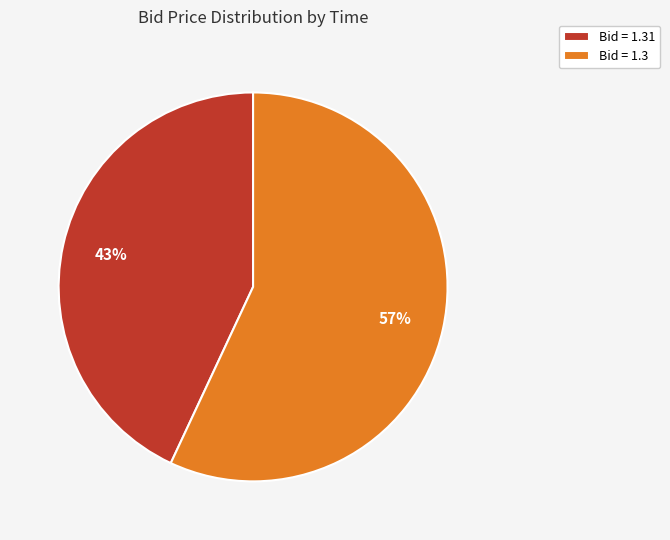

Which slice is the largest?

Bid = 1.3